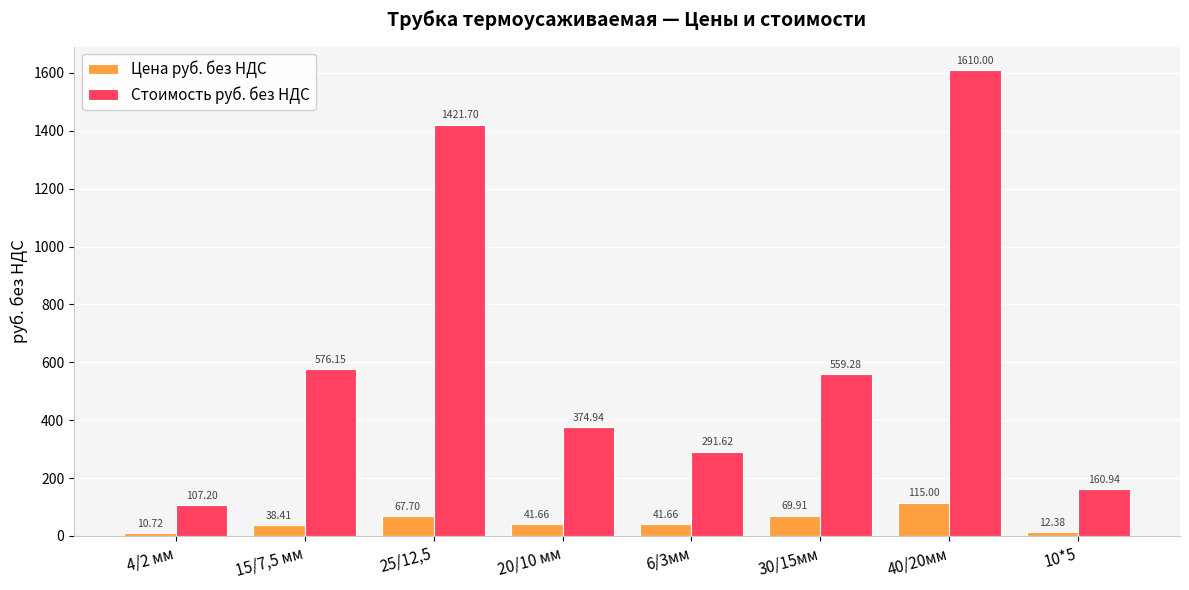

What is the difference between the maximum and minimum values in the Стоимость руб. без НДС series?

1502.8